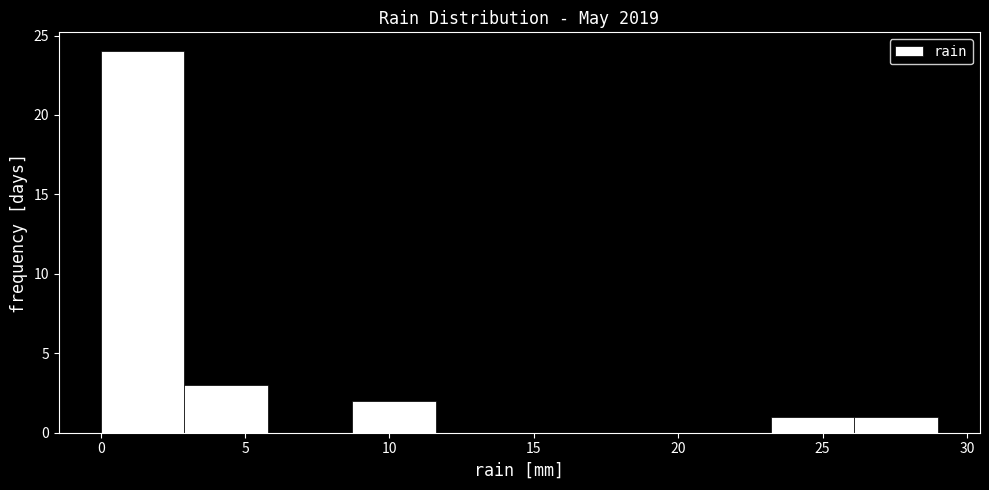

What is the height of the bar covering 26.1 to 29.0 on the x-axis? Neither the bar edges nor the heights are printed on the chart, so give them approximately, as read against the axes.

1